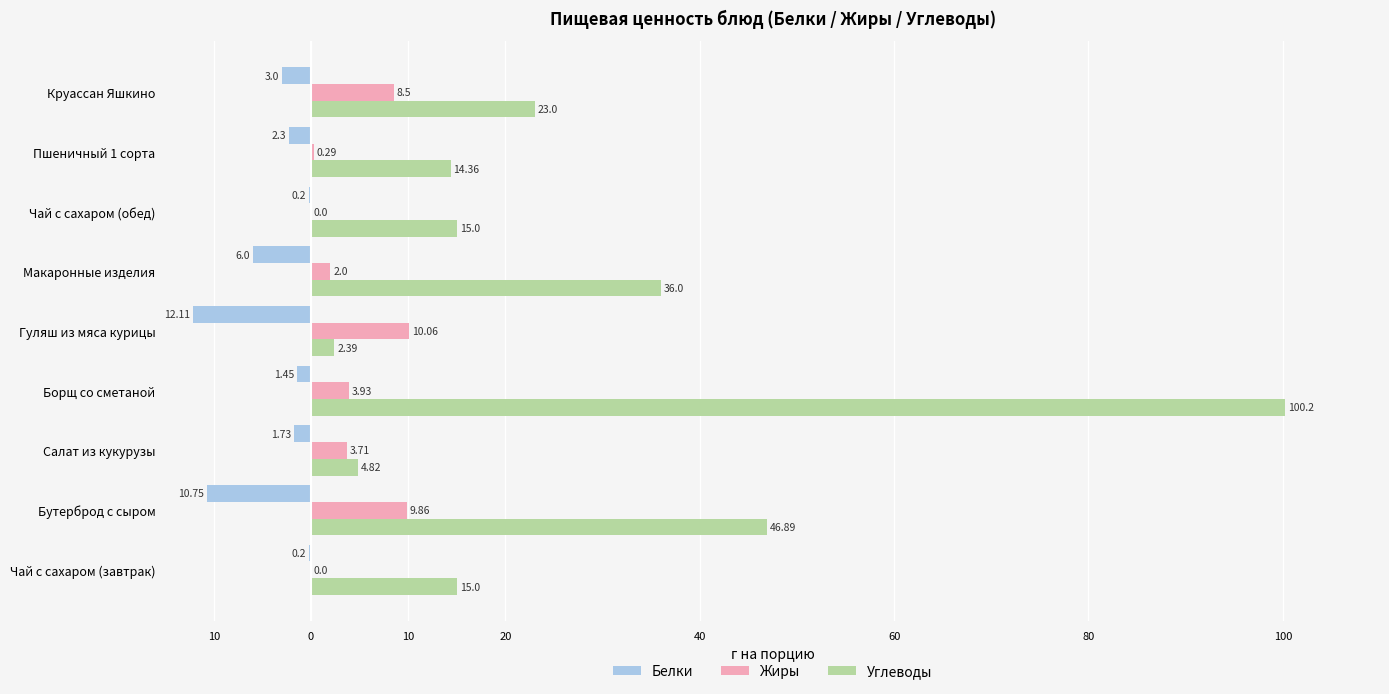

Which series has the widest spread of values?

Углеводы